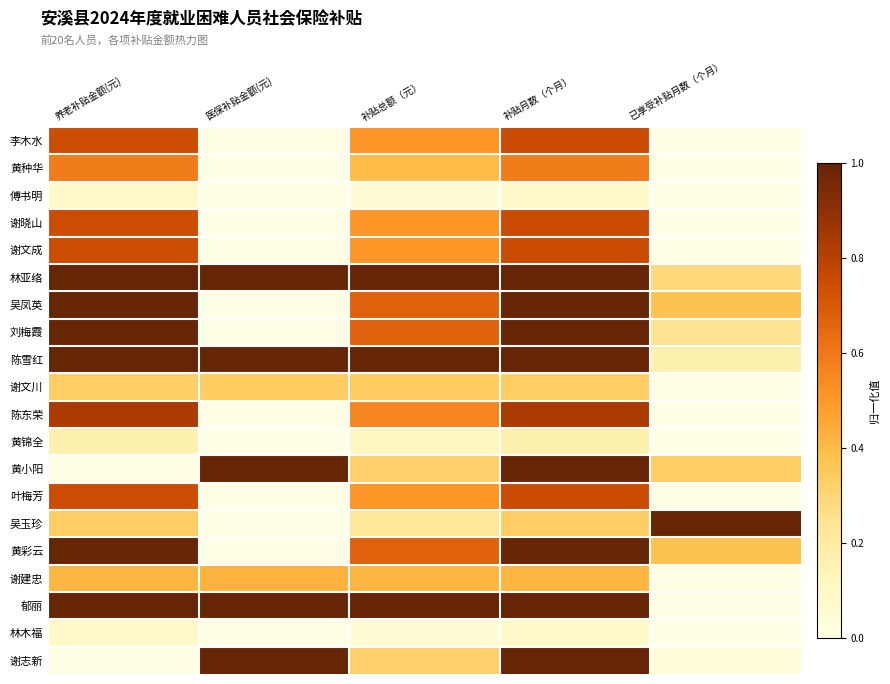

Reading right to left, transcribe all the data shown in this chart.

李木水: 已享受补贴月数（个月）=0.0	补贴月数（个月）=0.8	补贴总额（元）=0.5	医保补贴金额(元)=0.0	养老补贴金额(元)=0.7
黄种华: 已享受补贴月数（个月）=0.0	补贴月数（个月）=0.6	补贴总额（元）=0.4	医保补贴金额(元)=0.0	养老补贴金额(元)=0.6
傅书明: 已享受补贴月数（个月）=0.0	补贴月数（个月）=0.1	补贴总额（元）=0.1	医保补贴金额(元)=0.0	养老补贴金额(元)=0.1
谢晓山: 已享受补贴月数（个月）=0.0	补贴月数（个月）=0.8	补贴总额（元）=0.5	医保补贴金额(元)=0.0	养老补贴金额(元)=0.7
谢文成: 已享受补贴月数（个月）=0.0	补贴月数（个月）=0.8	补贴总额（元）=0.5	医保补贴金额(元)=0.0	养老补贴金额(元)=0.7
林亚络: 已享受补贴月数（个月）=0.3	补贴月数（个月）=1.0	补贴总额（元）=1.0	医保补贴金额(元)=1.0	养老补贴金额(元)=1.0
吴凤英: 已享受补贴月数（个月）=0.4	补贴月数（个月）=1.0	补贴总额（元）=0.7	医保补贴金额(元)=0.0	养老补贴金额(元)=1.0
刘梅霞: 已享受补贴月数（个月）=0.2	补贴月数（个月）=1.0	补贴总额（元）=0.7	医保补贴金额(元)=0.0	养老补贴金额(元)=1.0
陈雪红: 已享受补贴月数（个月）=0.2	补贴月数（个月）=1.0	补贴总额（元）=1.0	医保补贴金额(元)=1.0	养老补贴金额(元)=1.0
谢文川: 已享受补贴月数（个月）=0.0	补贴月数（个月）=0.3	补贴总额（元）=0.3	医保补贴金额(元)=0.3	养老补贴金额(元)=0.3
陈东荣: 已享受补贴月数（个月）=0.0	补贴月数（个月）=0.8	补贴总额（元）=0.6	医保补贴金额(元)=0.0	养老补贴金额(元)=0.8
黄锦全: 已享受补贴月数（个月）=0.0	补贴月数（个月）=0.2	补贴总额（元）=0.1	医保补贴金额(元)=0.0	养老补贴金额(元)=0.2
黄小阳: 已享受补贴月数（个月）=0.3	补贴月数（个月）=1.0	补贴总额（元）=0.3	医保补贴金额(元)=1.0	养老补贴金额(元)=0.0
叶梅芳: 已享受补贴月数（个月）=0.0	补贴月数（个月）=0.8	补贴总额（元）=0.5	医保补贴金额(元)=0.0	养老补贴金额(元)=0.7
吴玉珍: 已享受补贴月数（个月）=1.0	补贴月数（个月）=0.3	补贴总额（元）=0.2	医保补贴金额(元)=0.0	养老补贴金额(元)=0.3
黄彩云: 已享受补贴月数（个月）=0.4	补贴月数（个月）=1.0	补贴总额（元）=0.7	医保补贴金额(元)=0.0	养老补贴金额(元)=1.0
谢建忠: 已享受补贴月数（个月）=0.0	补贴月数（个月）=0.4	补贴总额（元）=0.4	医保补贴金额(元)=0.4	养老补贴金额(元)=0.4
郁丽: 已享受补贴月数（个月）=0.0	补贴月数（个月）=1.0	补贴总额（元）=1.0	医保补贴金额(元)=1.0	养老补贴金额(元)=1.0
林木福: 已享受补贴月数（个月）=0.0	补贴月数（个月）=0.1	补贴总额（元）=0.1	医保补贴金额(元)=0.0	养老补贴金额(元)=0.1
谢志新: 已享受补贴月数（个月）=0.0	补贴月数（个月）=1.0	补贴总额（元）=0.3	医保补贴金额(元)=1.0	养老补贴金额(元)=0.0